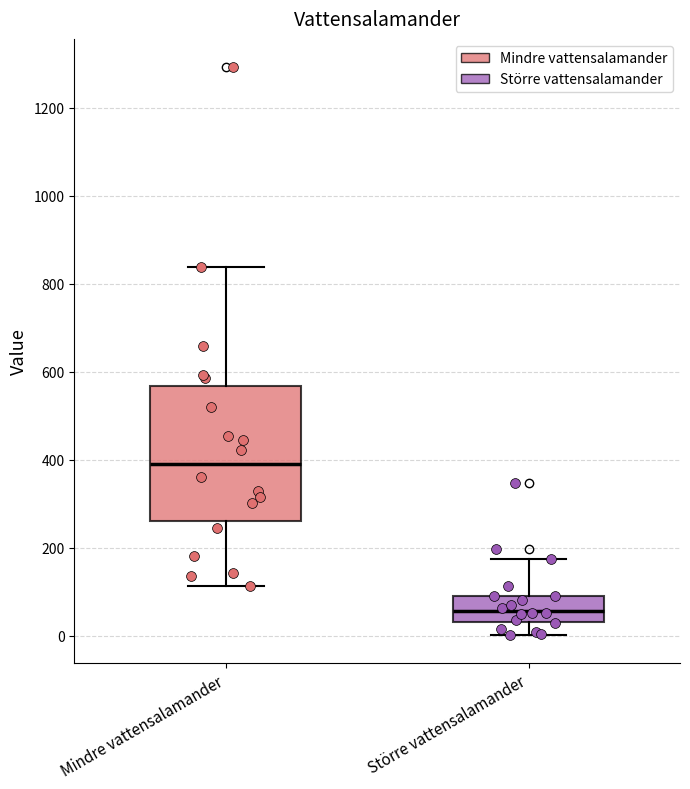

Reading left to right, read every box against the y-axis: the position of its median line, the range the box covers, and the ends of its whiskers. The values are not printed on the chart, so give them approximately, as read against the axis.

Mindre vattensalamander: median 400, box 260 to 560, whiskers 120 to 840
Större vattensalamander: median 60, box 40 to 100, whiskers 0 to 180